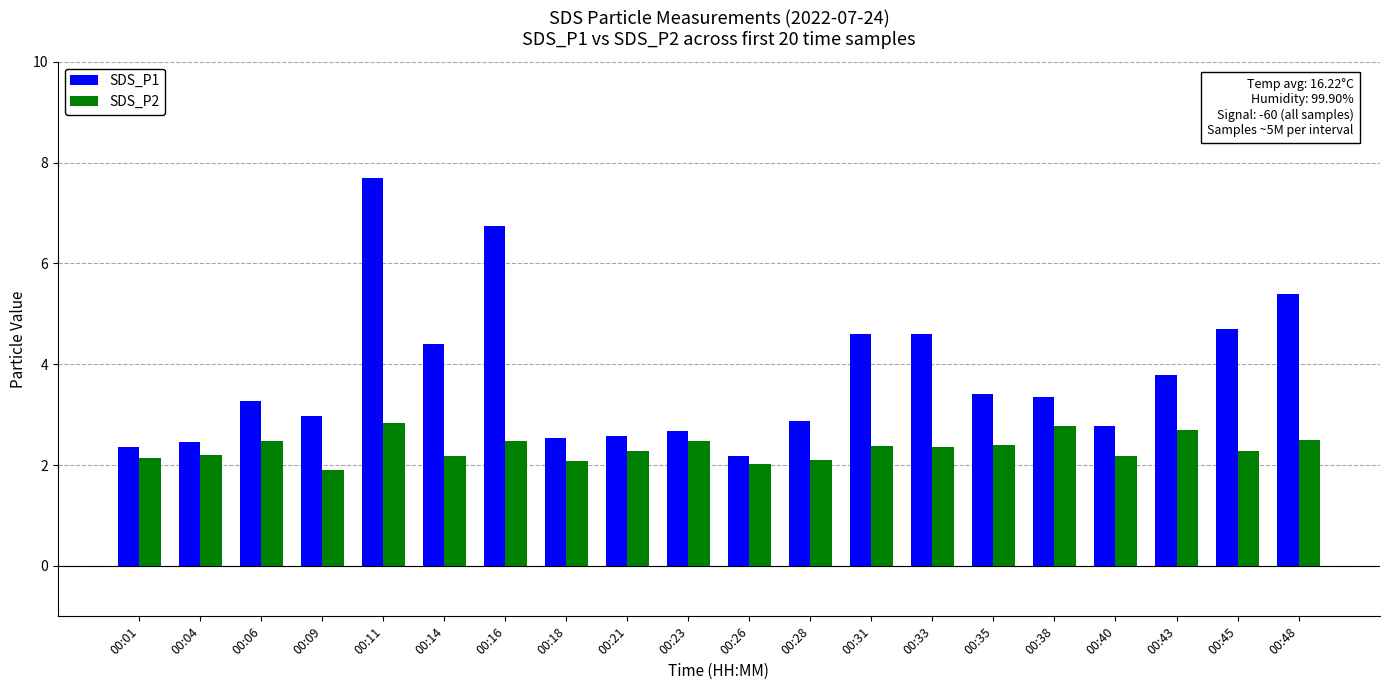

At which category is the sum across all series the highest?

00:11